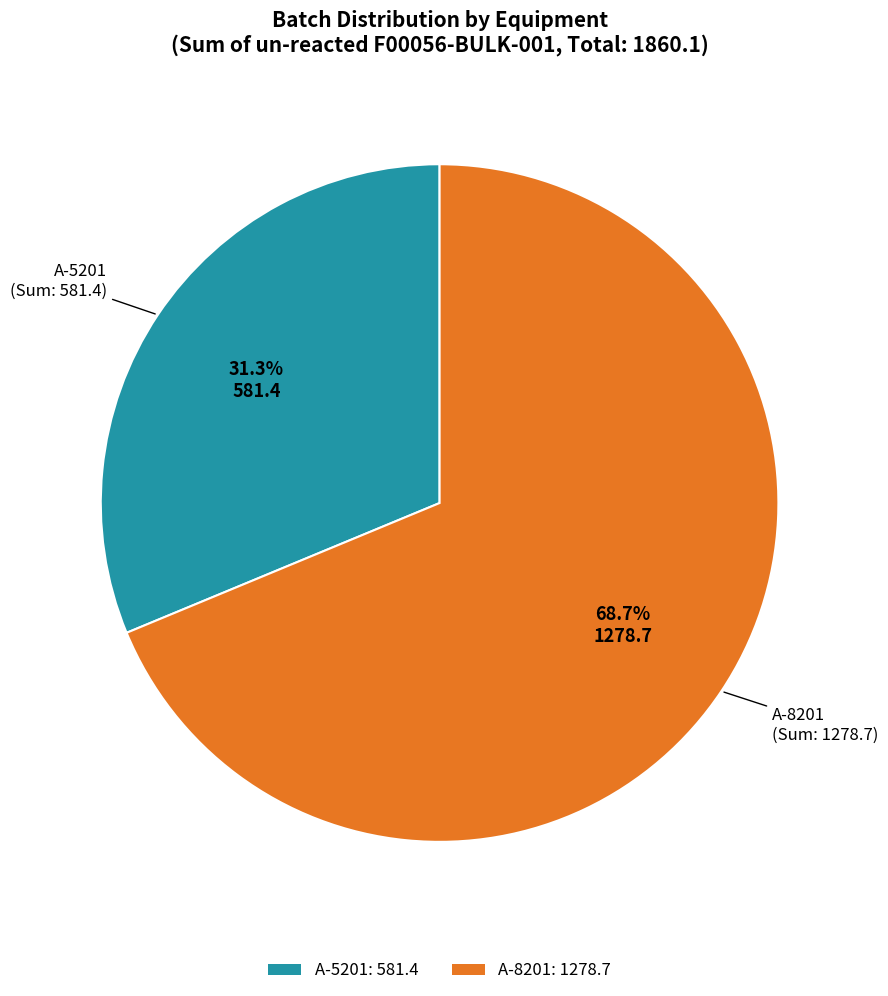

Does any single category account for the majority?

Yes